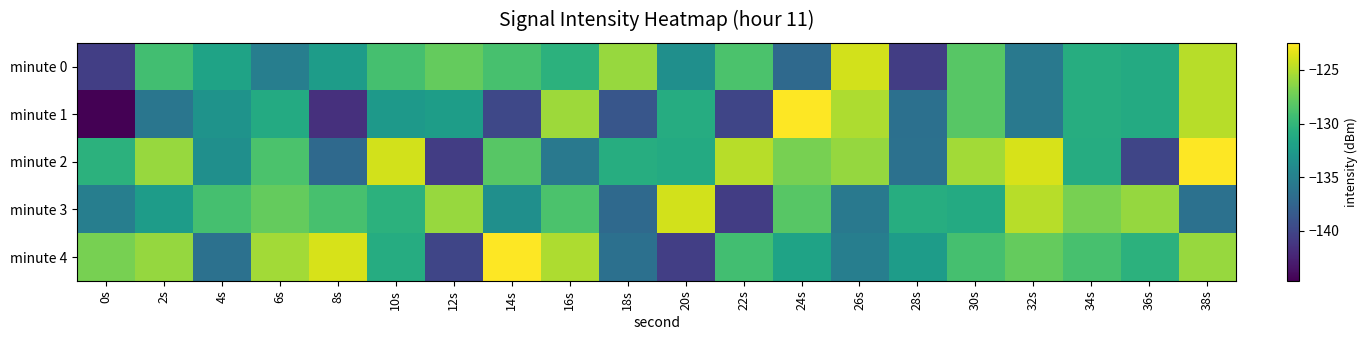

Reading left to right, list all the values displayed in this chart.

minute 0: 0s=-140.6	2s=-129.2	4s=-131.8	6s=-135.2	8s=-132.4	10s=-129.0	12s=-127.8	14s=-128.9	16s=-130.4	18s=-125.9	20s=-133.6	22s=-128.7	24s=-137.1	26s=-124.0	28s=-140.6	30s=-128.3	32s=-135.7	34s=-130.8	36s=-131.1	38s=-124.9
minute 1: 0s=-144.7	2s=-135.9	4s=-133.3	6s=-131.1	8s=-141.6	10s=-132.7	12s=-132.3	14s=-139.9	16s=-125.7	18s=-138.7	20s=-130.9	22s=-140.0	24s=-122.5	26s=-125.2	28s=-136.5	30s=-128.3	32s=-135.7	34s=-130.8	36s=-131.1	38s=-124.9
minute 2: 0s=-130.4	2s=-125.9	4s=-133.6	6s=-128.7	8s=-137.1	10s=-124.0	12s=-140.6	14s=-128.3	16s=-135.7	18s=-130.8	20s=-131.1	22s=-124.9	24s=-127.0	26s=-126.0	28s=-136.4	30s=-125.6	32s=-123.8	34s=-130.9	36s=-140.0	38s=-122.5
minute 3: 0s=-135.2	2s=-132.4	4s=-129.0	6s=-127.8	8s=-128.9	10s=-130.4	12s=-125.9	14s=-133.6	16s=-128.7	18s=-137.1	20s=-124.0	22s=-140.6	24s=-128.3	26s=-135.7	28s=-130.8	30s=-131.1	32s=-124.9	34s=-127.0	36s=-126.0	38s=-136.4
minute 4: 0s=-127.0	2s=-126.0	4s=-136.4	6s=-125.6	8s=-123.8	10s=-130.9	12s=-140.0	14s=-122.5	16s=-125.2	18s=-136.5	20s=-140.6	22s=-129.2	24s=-131.8	26s=-135.2	28s=-132.4	30s=-129.0	32s=-127.8	34s=-128.9	36s=-130.4	38s=-125.9